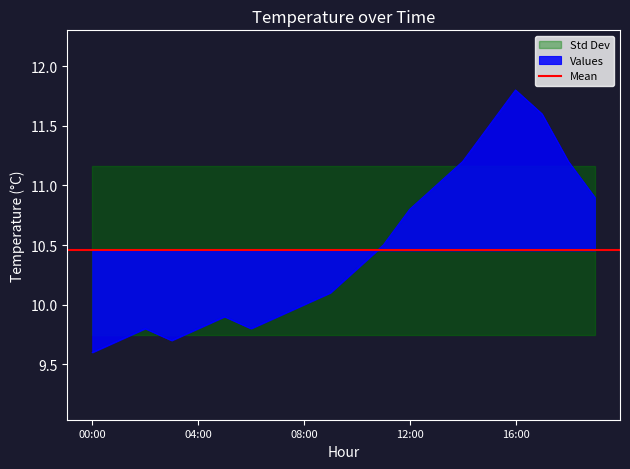

Reading left to right, list all the values displayed in this chart.

00:00=9.6	01:00=9.7	02:00=9.8	03:00=9.7	04:00=9.8	05:00=9.9	06:00=9.8	07:00=9.9	08:00=10.0	09:00=10.1	10:00=10.3	11:00=10.5	12:00=10.8	13:00=11.0	14:00=11.2	15:00=11.5	16:00=11.8	17:00=11.6	18:00=11.2	19:00=10.9